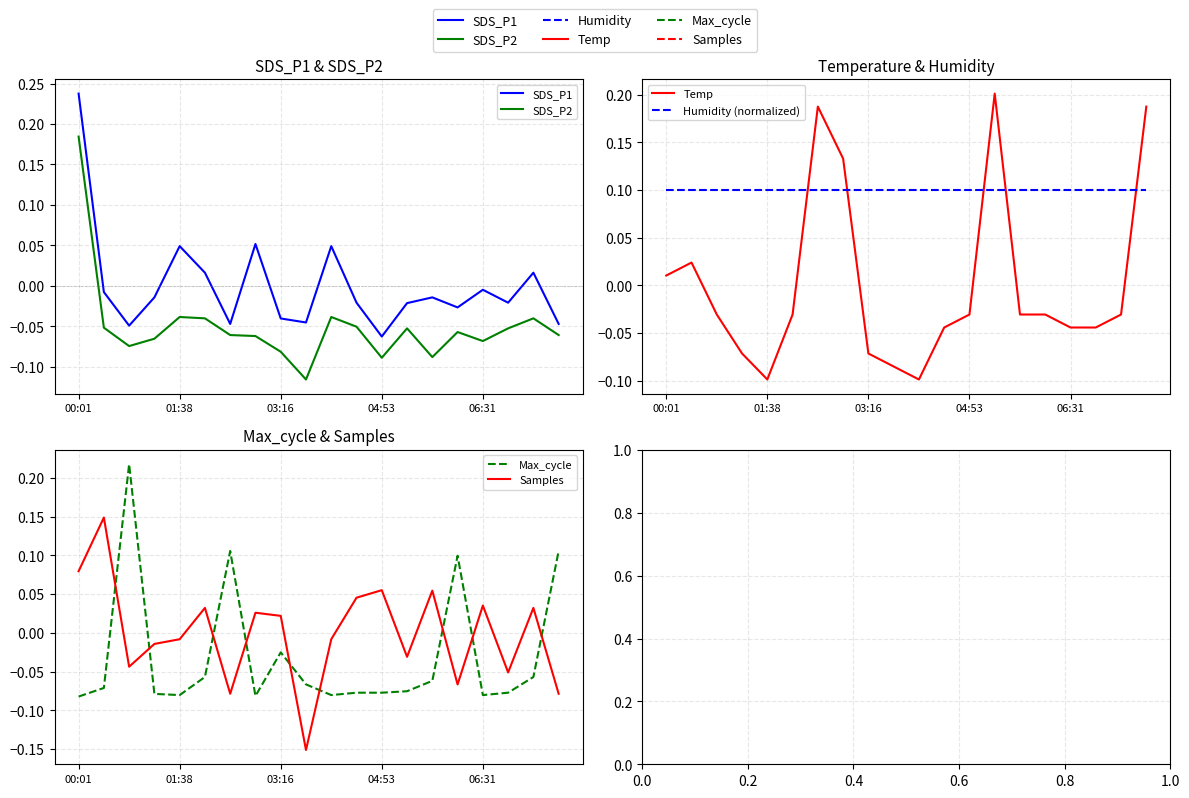

What is the label of the 1st point from the left?

00:01